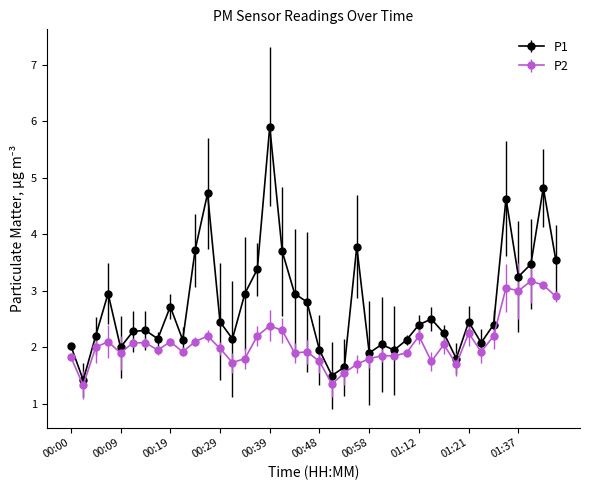

Which series has the largest total across all categories?

P1